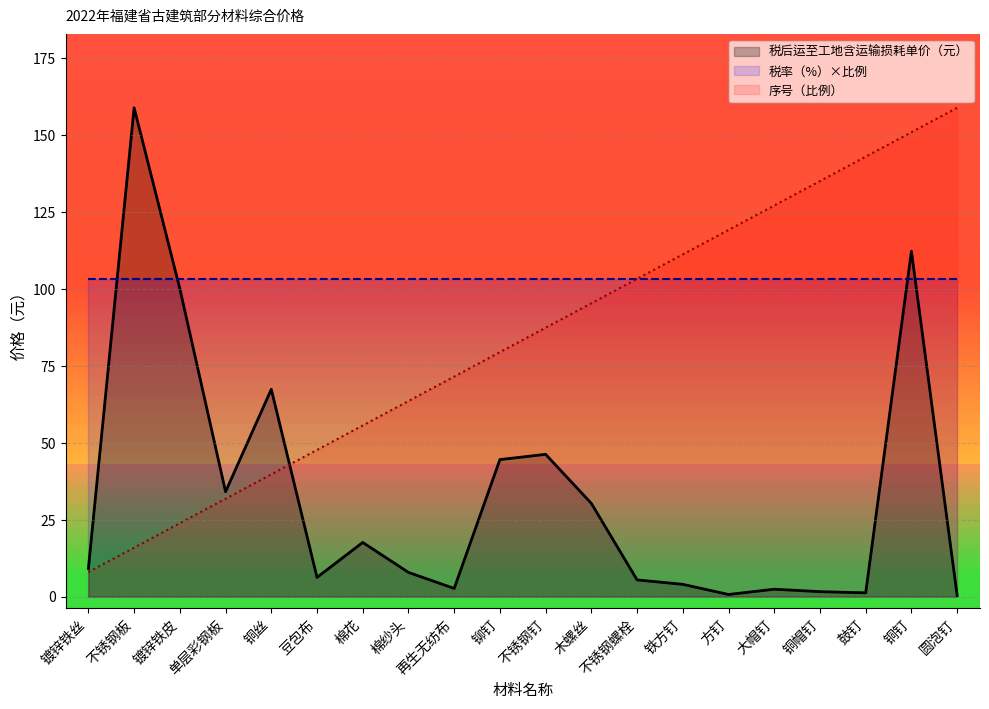

Where does the 税后运至工地含运输损耗单价（元） series first go above 9?

镀锌铁丝